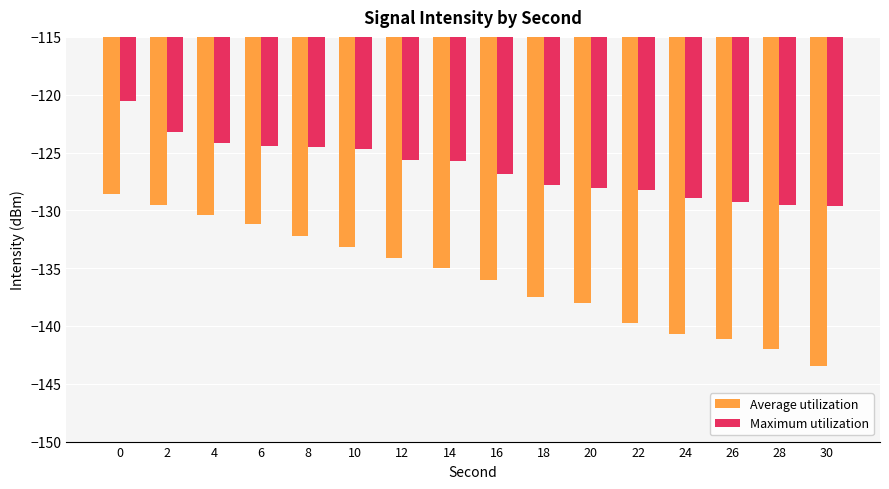

What is the greatest value displayed?

-120.6